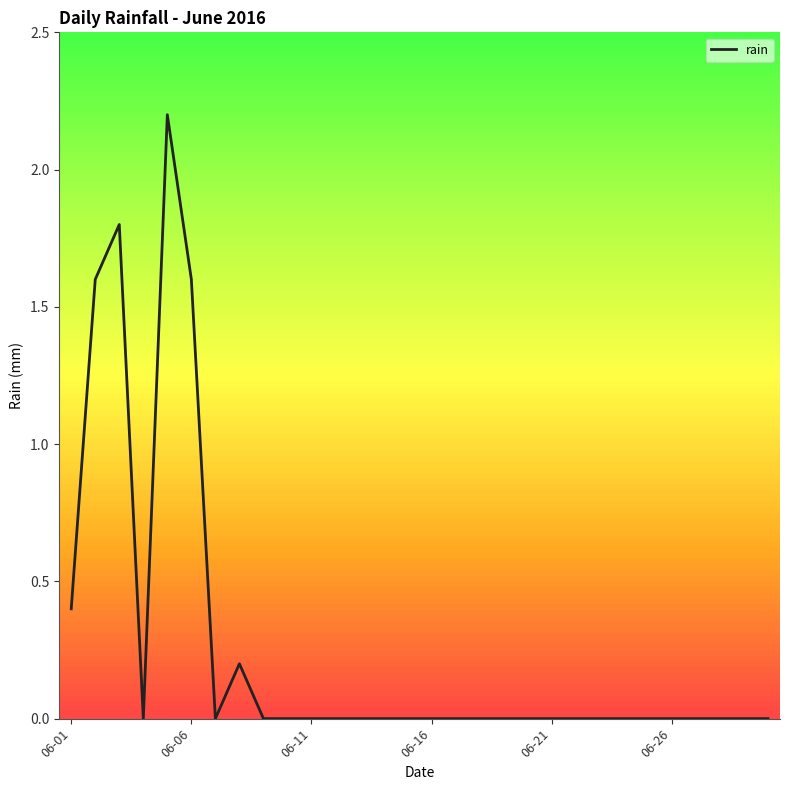

What is the difference between the maximum and minimum values?

2.2